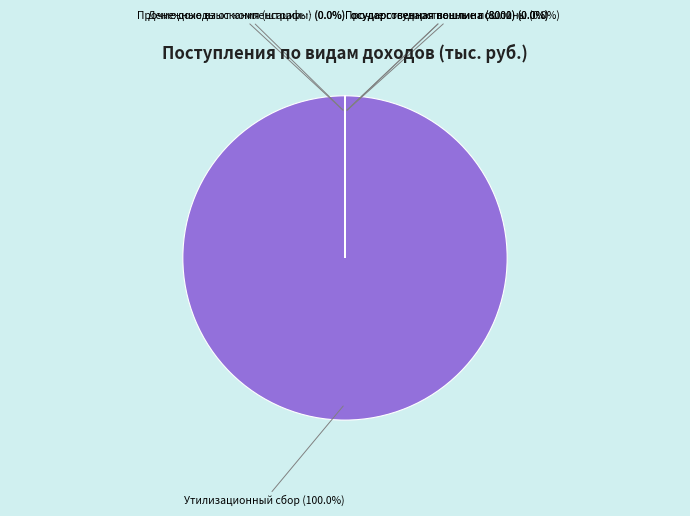

Is there any slice that represents more than half of the pie?

Yes